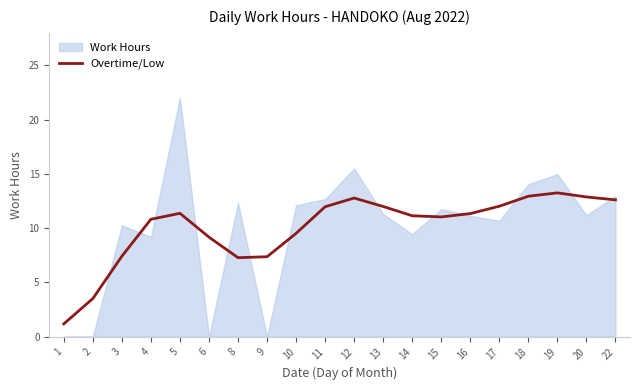

What is the maximum value for Overtime/Low?

13.2